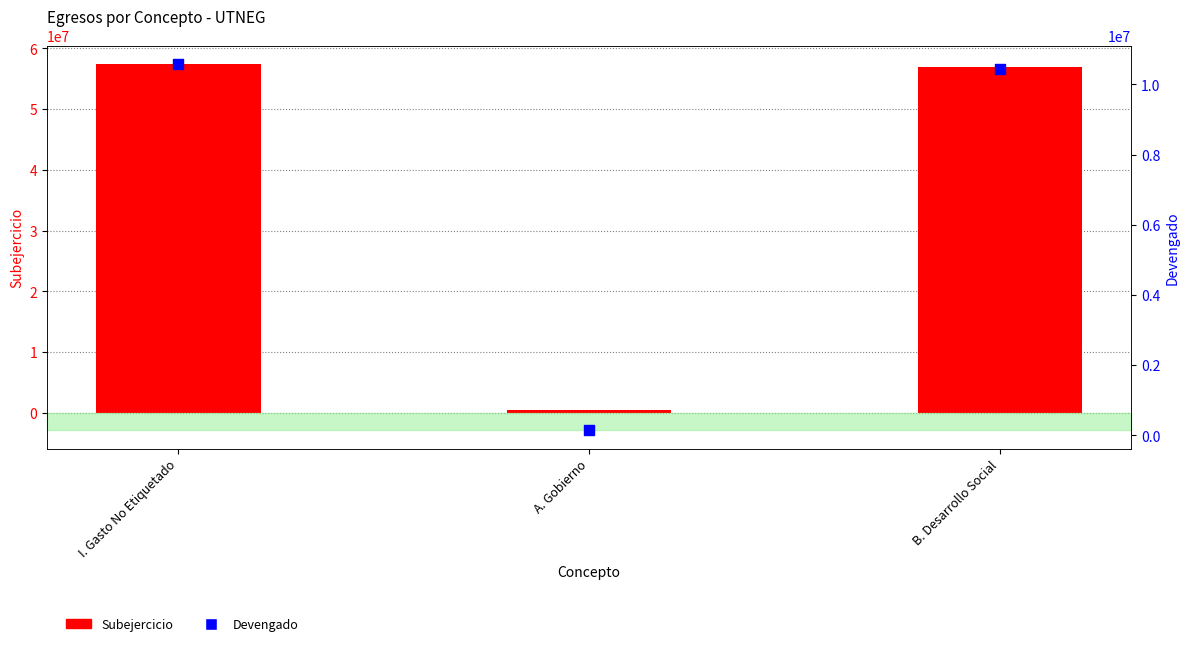

What is the total value across all series at A. Gobierno?

635336.4